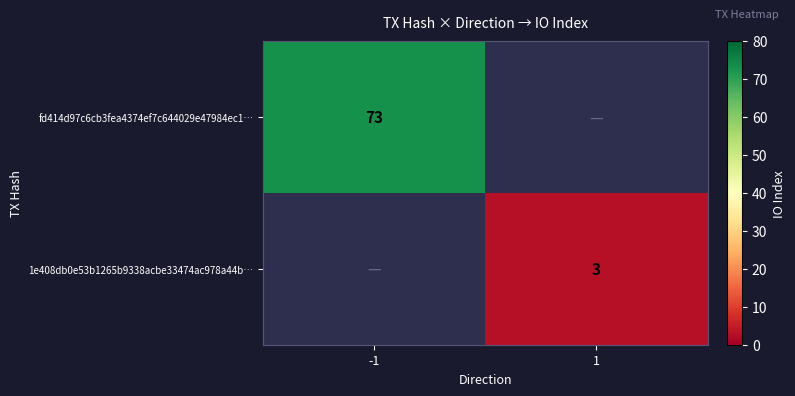

The fd414d97c6cb3fea4374ef7c644029e47984ec1… series shows 73 at -1. True or false?

True